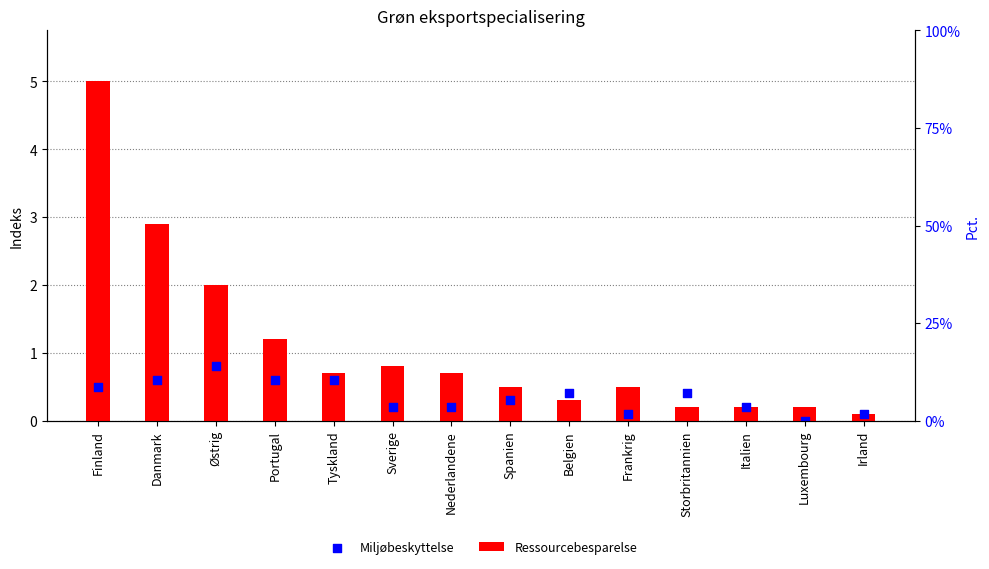

What are all the series names shown in the legend?

Ressourcebesparelse, Miljøbeskyttelse